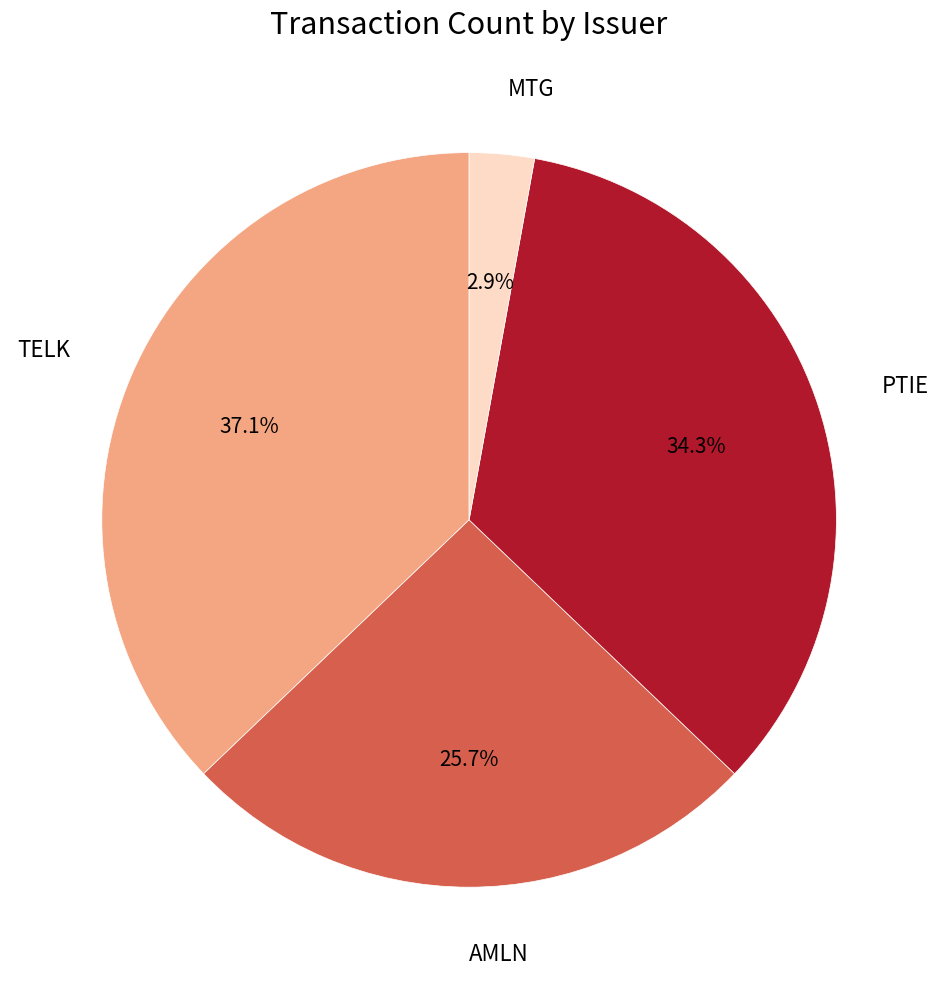

What percentage is NOT represented by AMLN?

74.3%